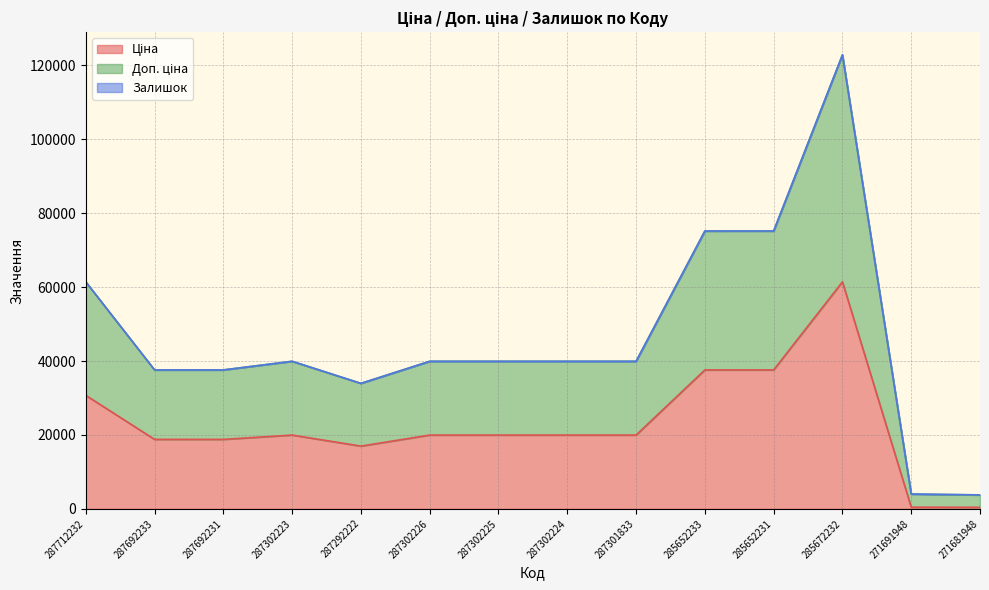

List the labels in order of Ціна value, smallest first.

271681948, 271691948, 287292222, 287692233, 287692231, 287302223, 287302226, 287302225, 287302224, 287301833, 287712232, 285652233, 285652231, 285672232